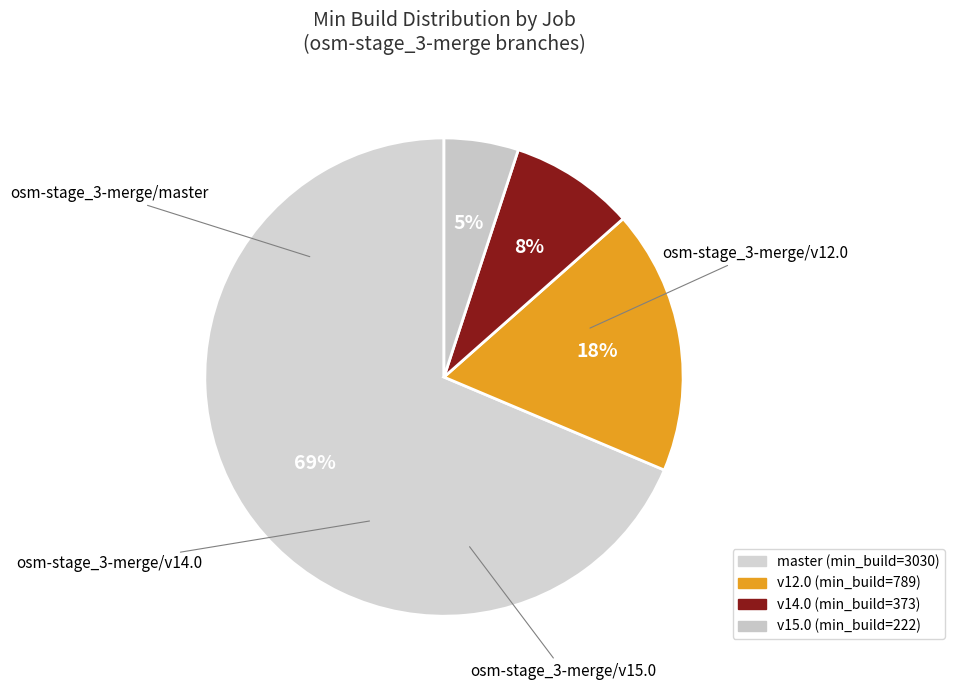

What is the majority slice?

osm-stage_3-merge/master